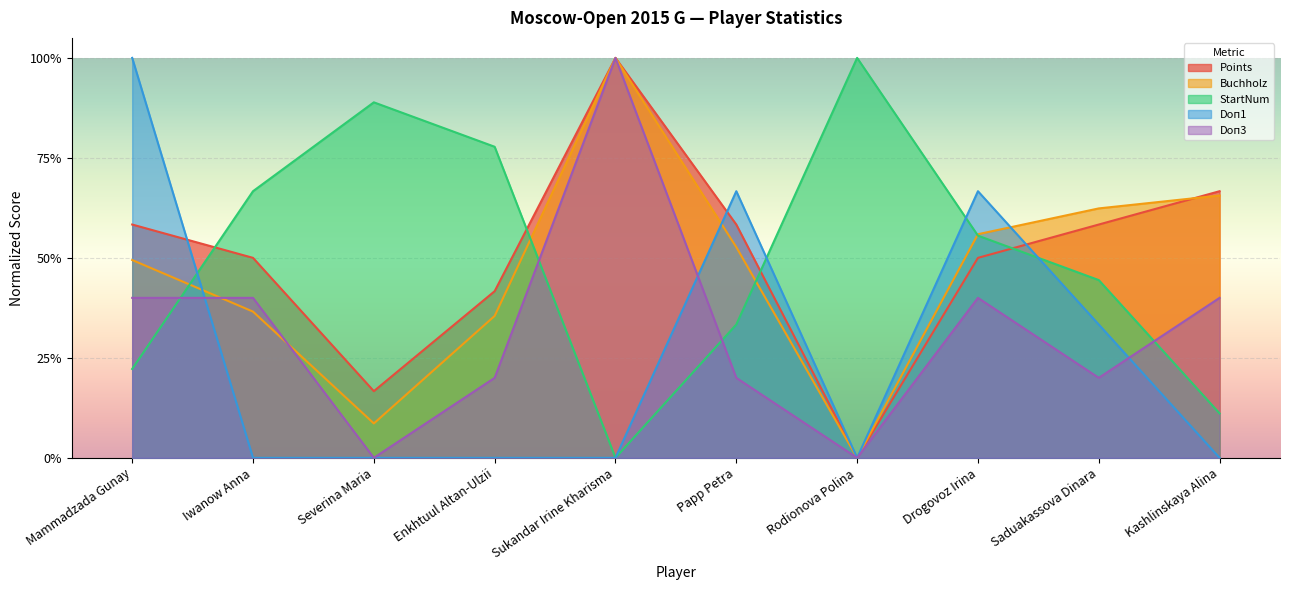

What is the sum of the Points values at Severina Maria and Saduakassova Dinara?

0.8